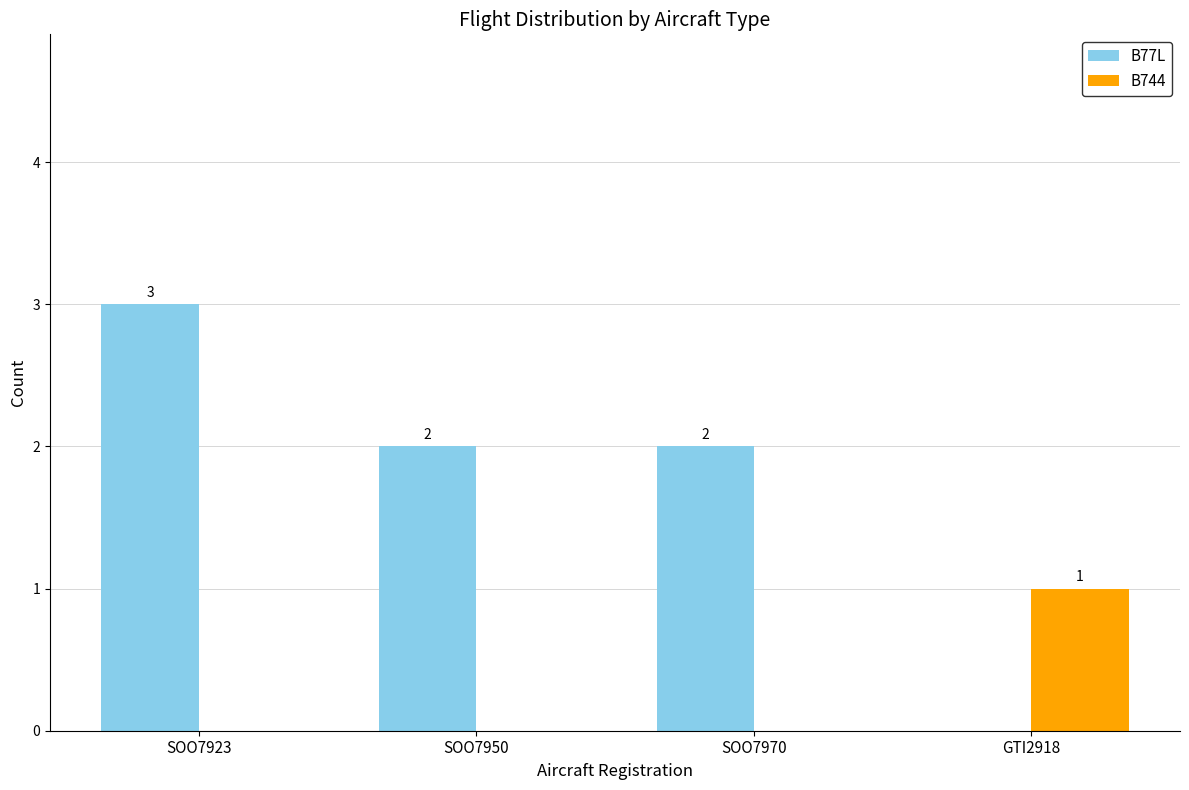

What is the total value across all series at SOO7923?

3